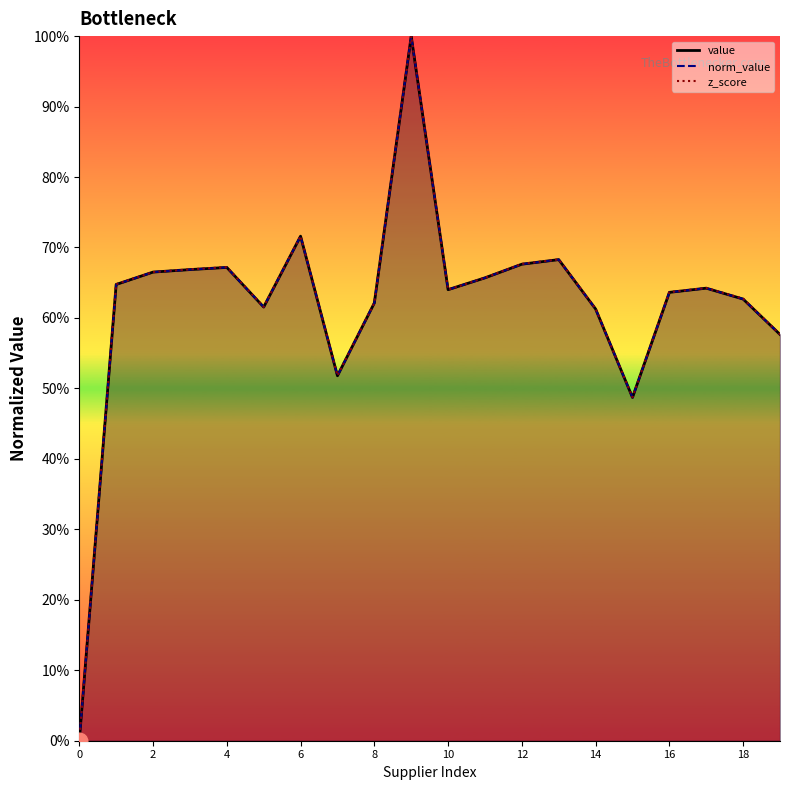

Rank the series by their maximum value, from lowest to highest.

value, norm_value, z_score